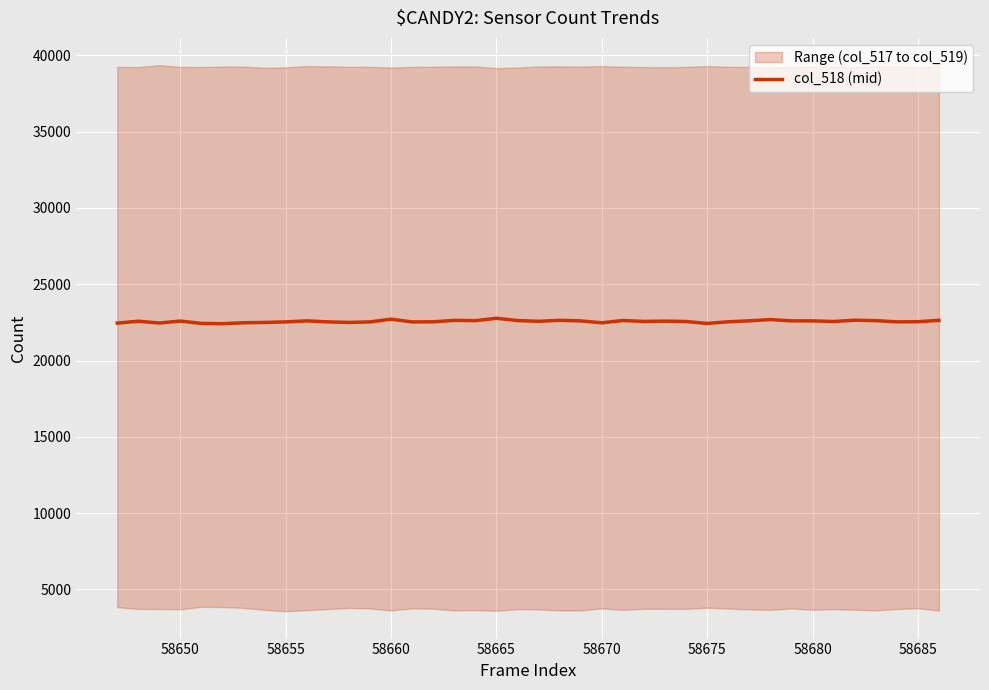

Reading right to left, transcribe all the data shown in this chart.

22634	22546	22536	22617	22644	22558	22600	22601	22686	22603	22540	22432	22559	22583	22565	22625	22474	22600	22636	22572	22622	22771	22615	22634	22538	22531	22711	22533	22498	22534	22599	22533	22498	22476	22415	22434	22588	22459	22577	22456